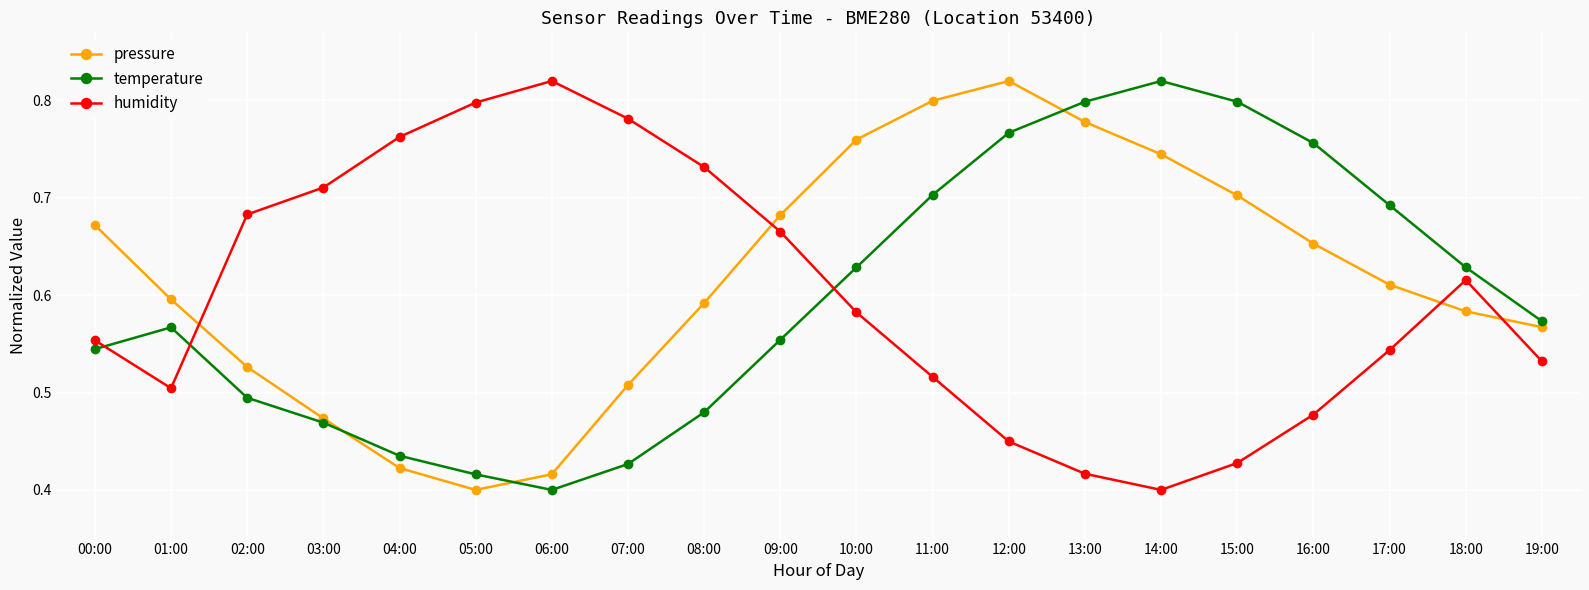

True or false: temperature has a value of 0.3 at 01:00.

False